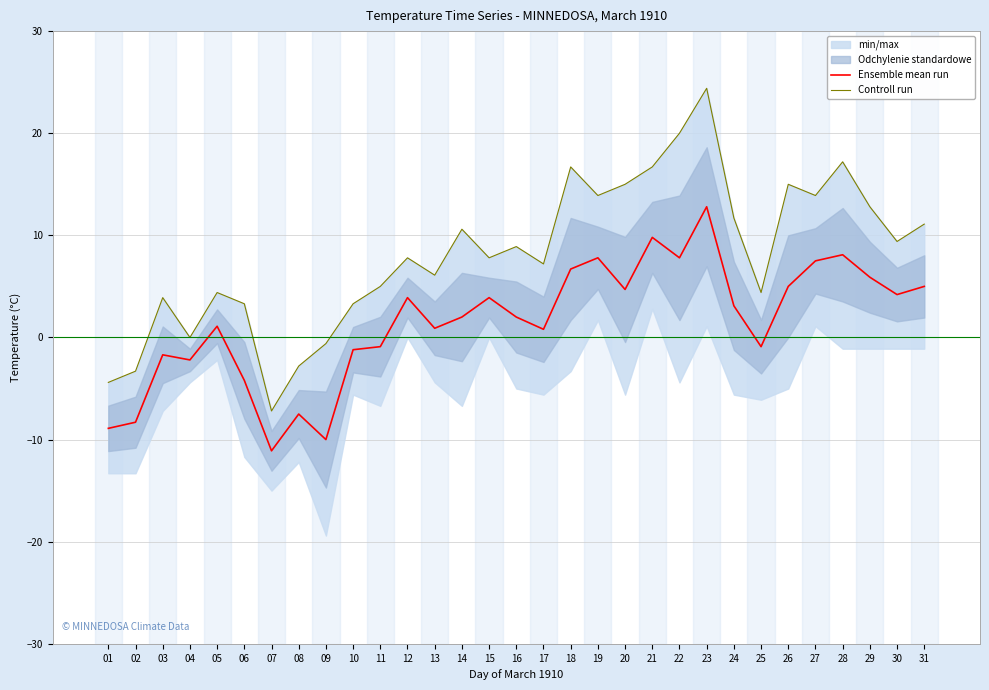

Which category has the highest value across all series?

23